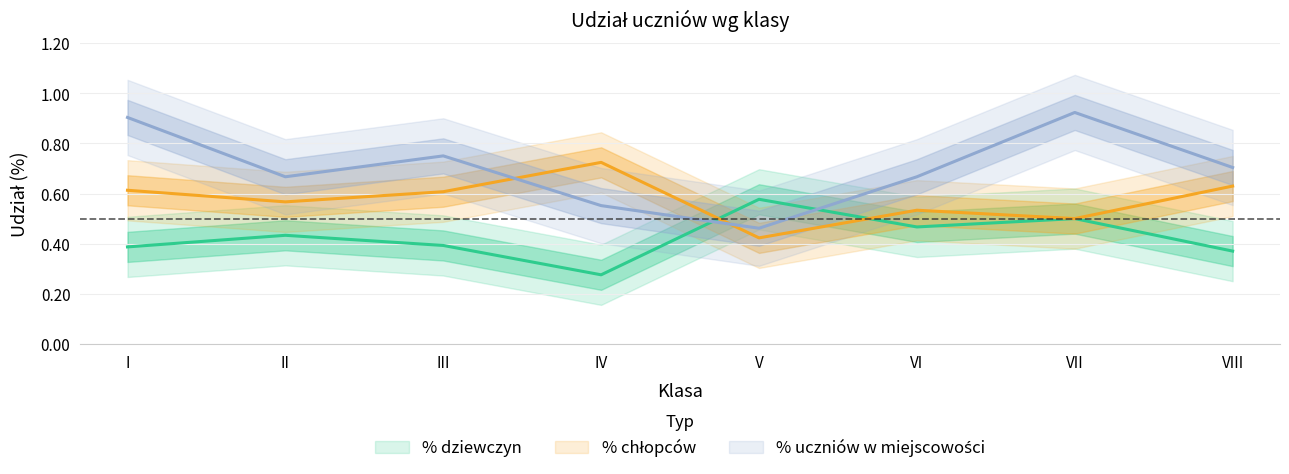

At which category does % dziewczyn reach its first local valley?

IV